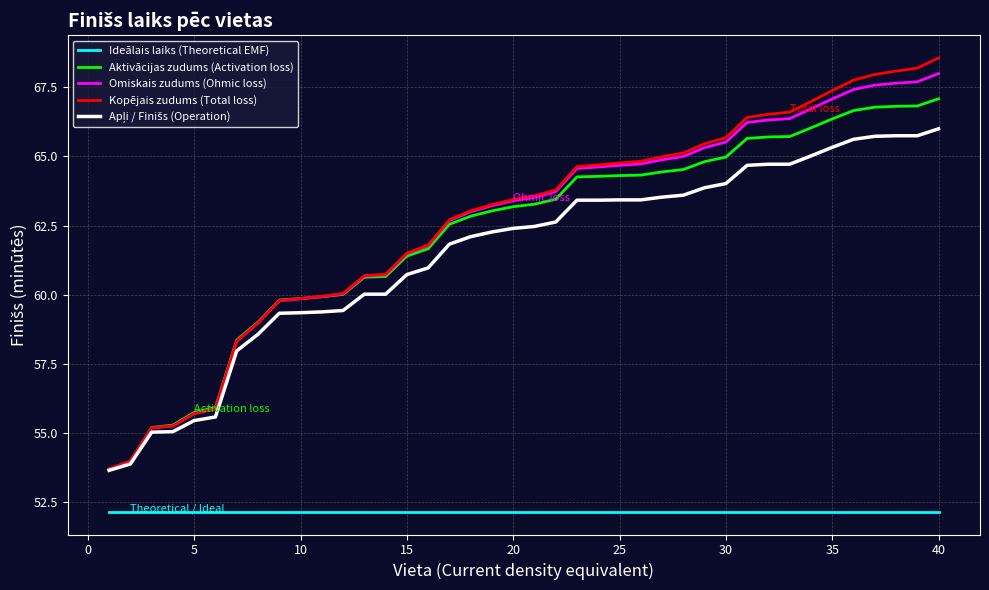

What is the greatest value displayed?

68.6